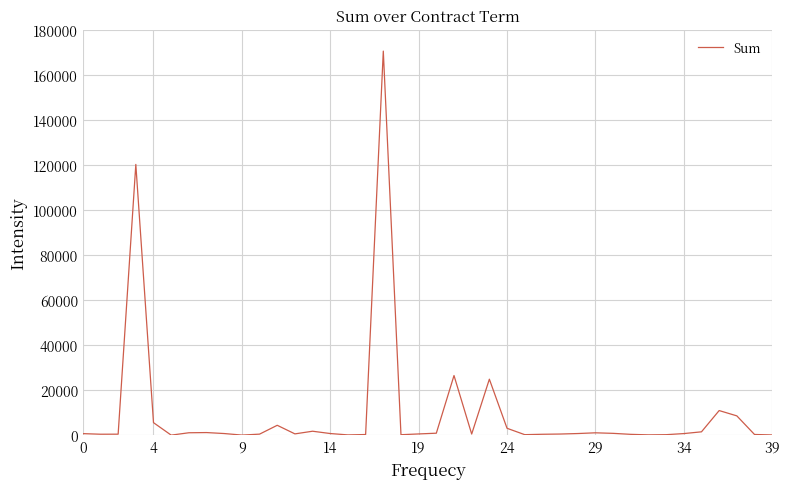

What is the difference between the maximum and minimum values?

170482.1